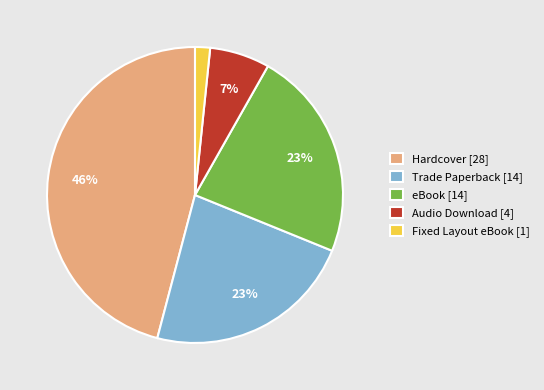

To the nearest percent, what is the difference between the largest and smallest slice percentages?

44%